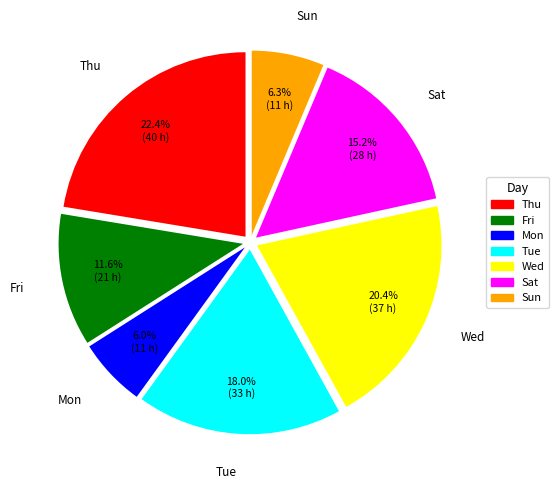

To the nearest percent, what percentage of the pie is Tue?

18%